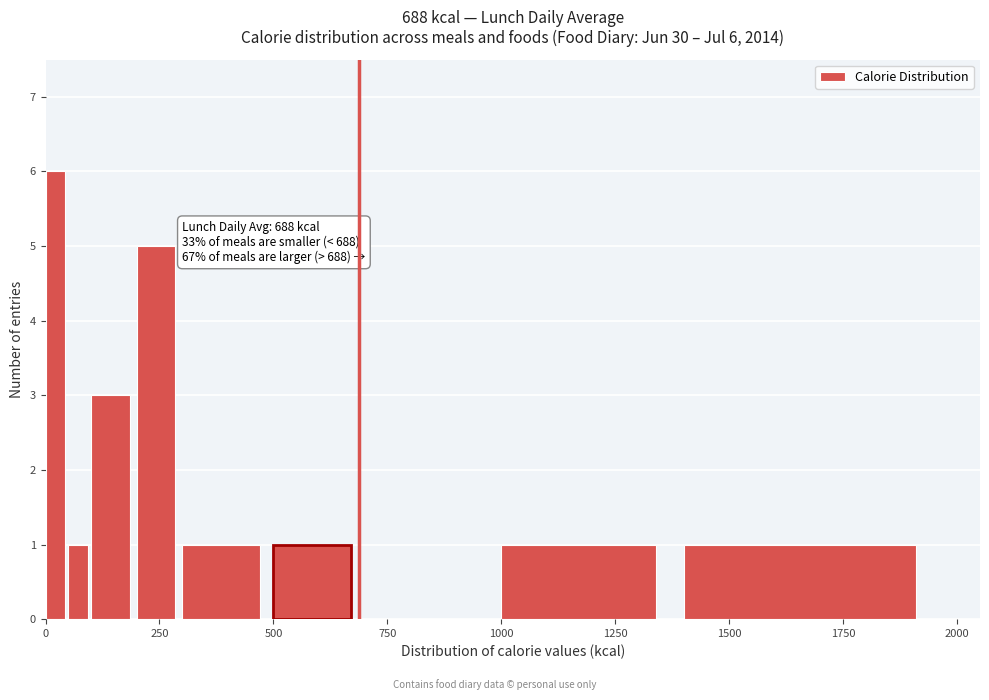

Read against the x-axis, roughly where is the centre of the tallest bar?

0